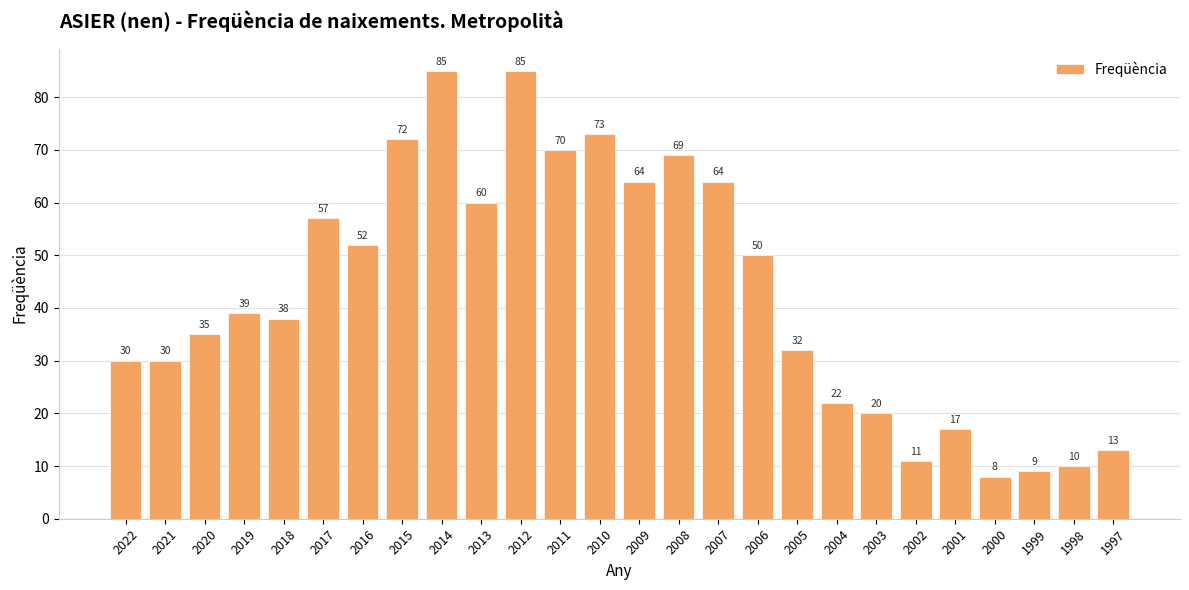

Where is the data nearest to the value 46?

2006